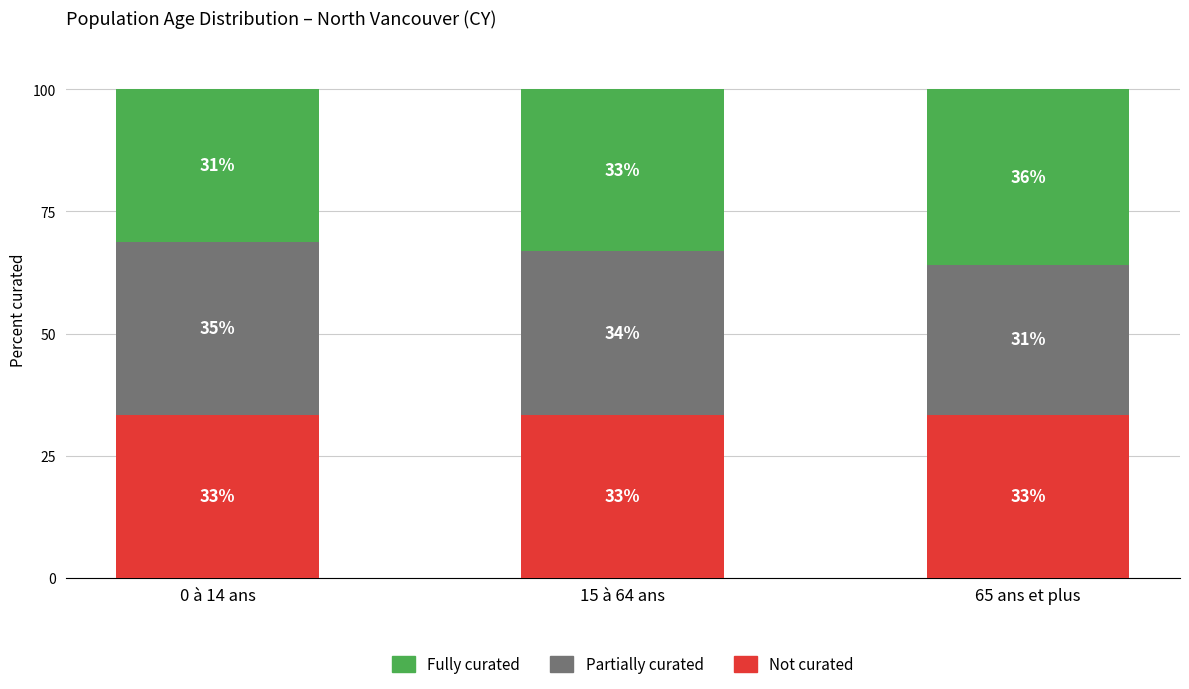

What is the minimum value for Not curated?

33.3